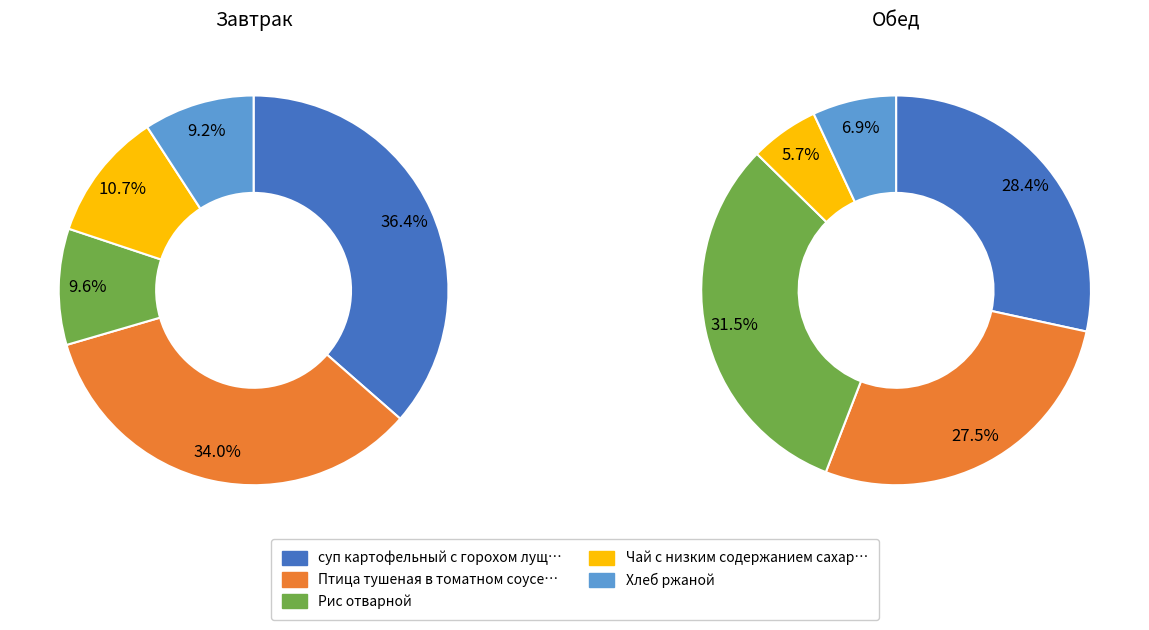

Is there a majority slice in this chart?

No